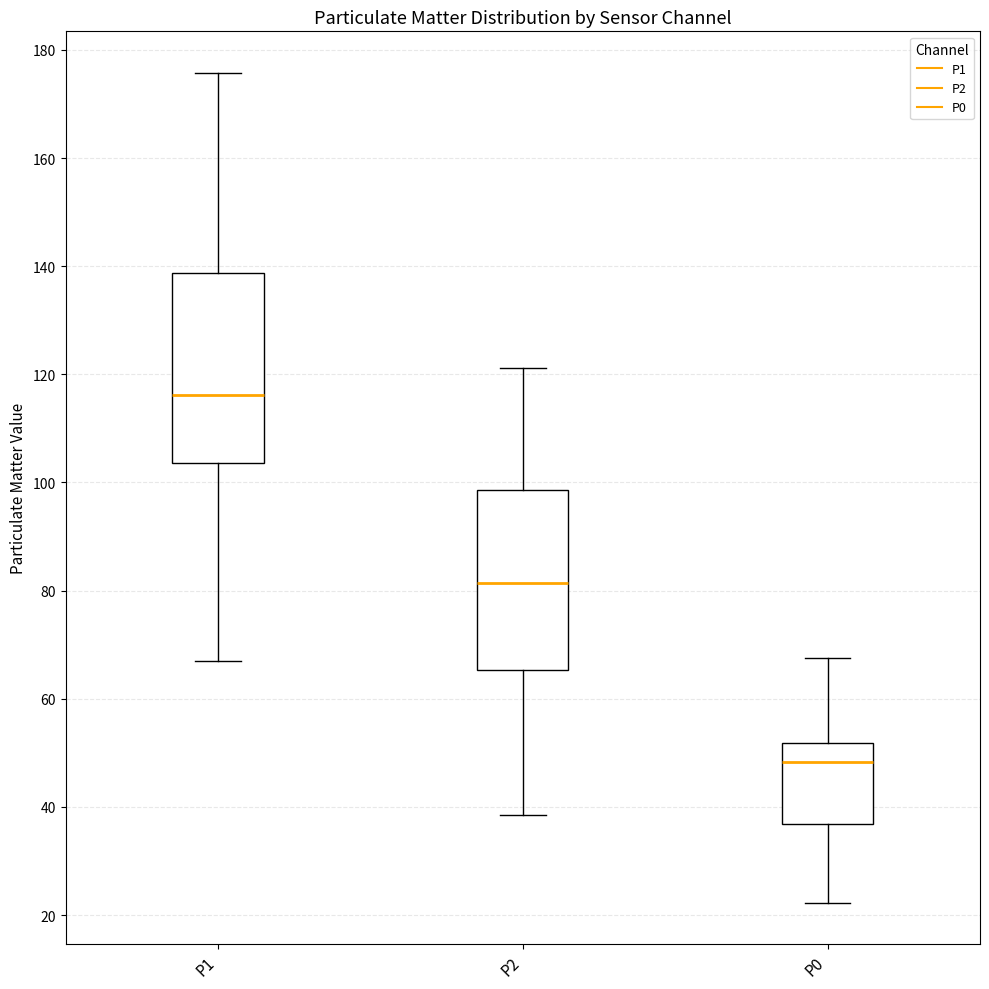

Where does the median line of the box for P0 sit on the y-axis? The values are not printed on the chart, so give them approximately, as read against the axis.

48